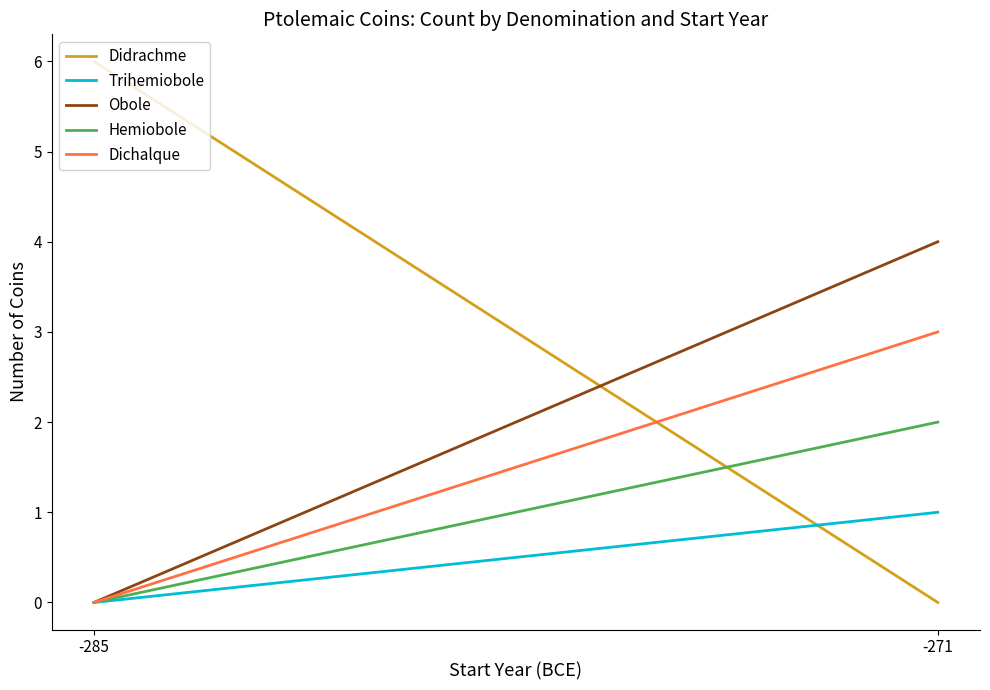

List the series in order of their peak value, lowest first.

Trihemiobole, Hemiobole, Dichalque, Obole, Didrachme